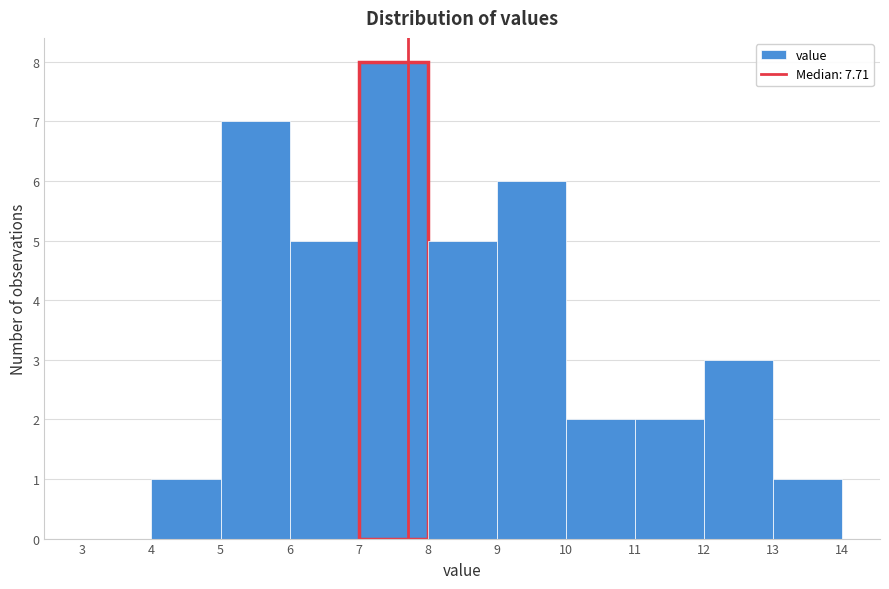

How tall is the bar that spans 11 to 12 on the x-axis? The values are not printed on the chart, so give them approximately, as read against the axis.

2